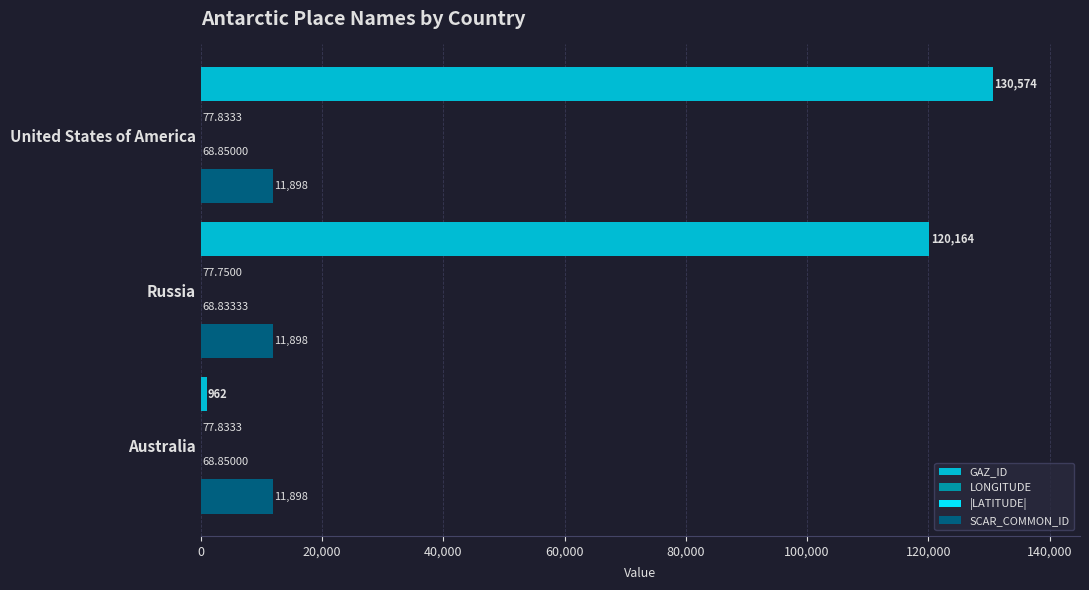

At which category does the chart reach its peak across all series?

United States of America